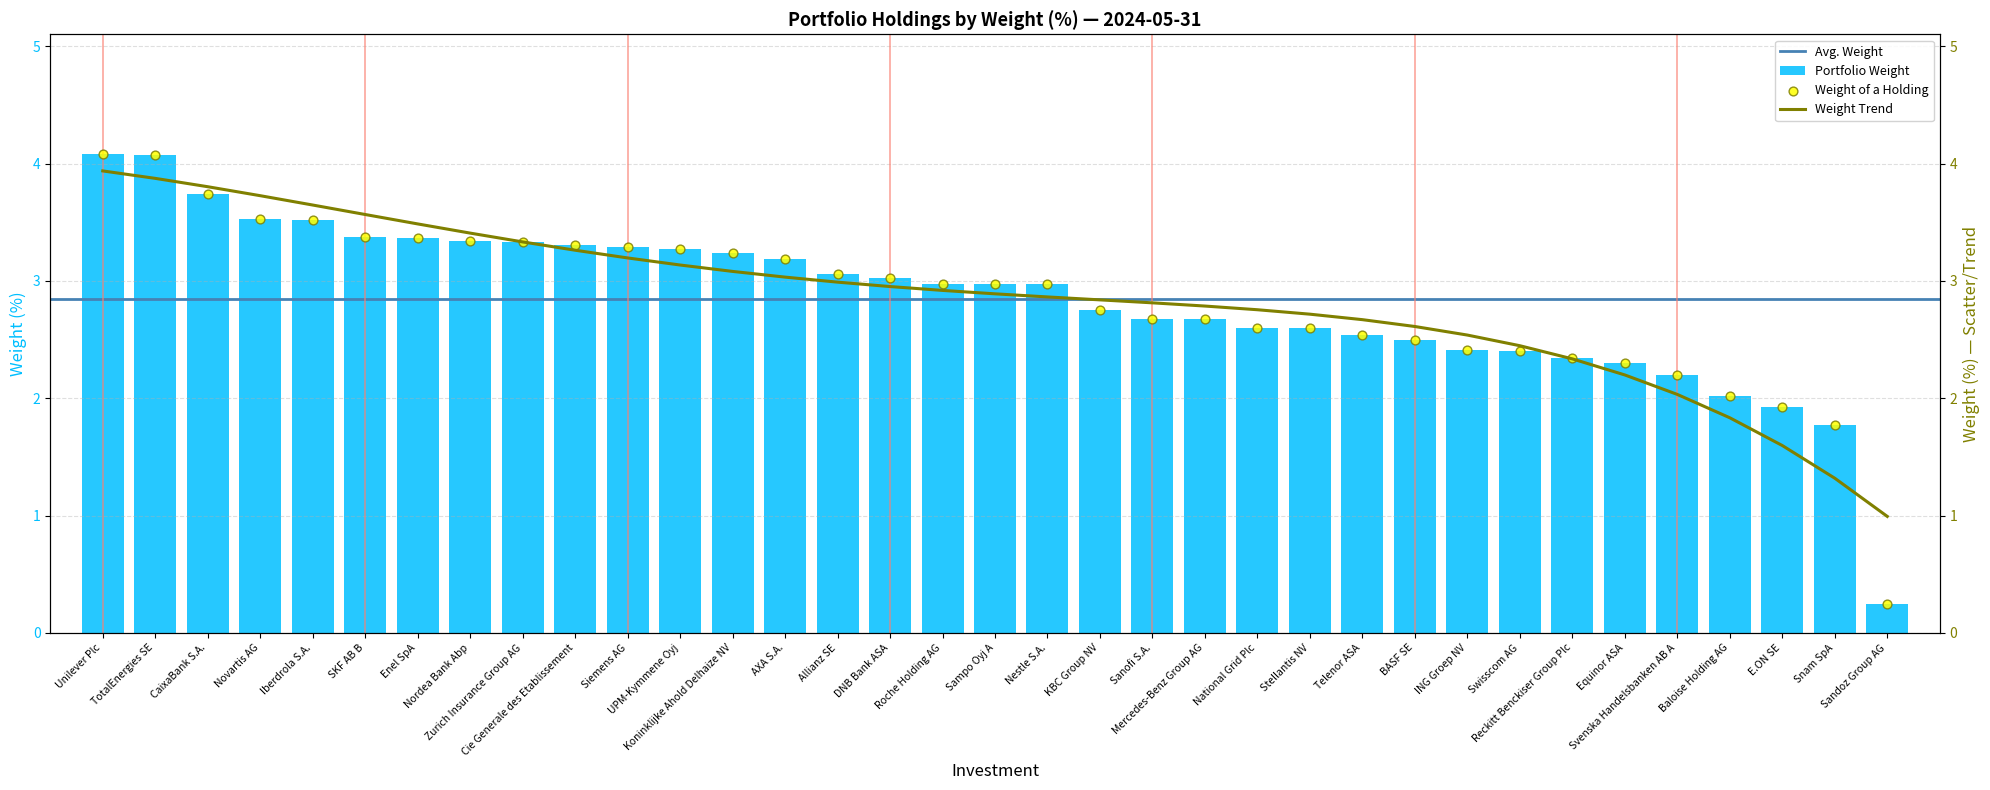

Which has a higher value, KBC Group NV or Siemens AG?

Siemens AG